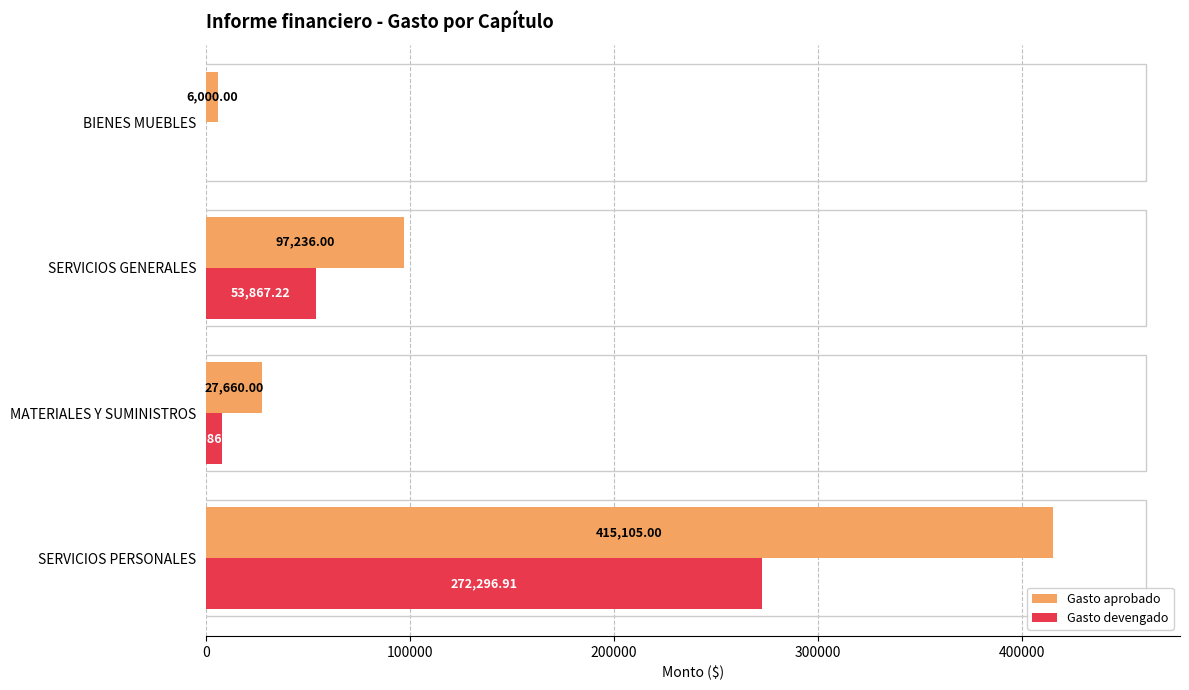

How many data points in Gasto devengado are above 53867?

2